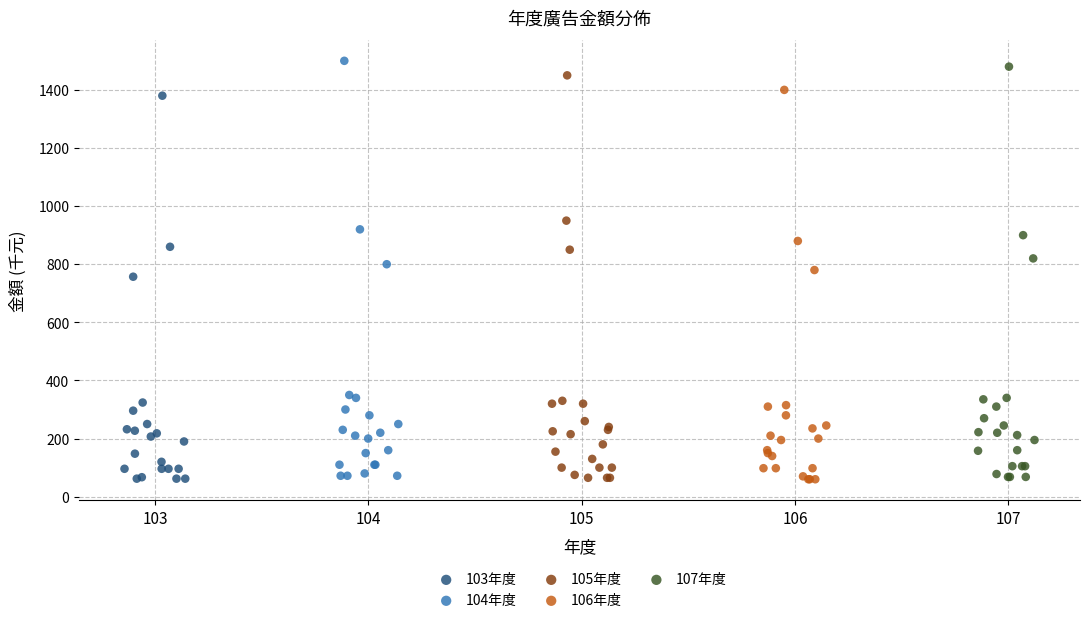

Which series has the largest Y range (max minus min)?

104年度